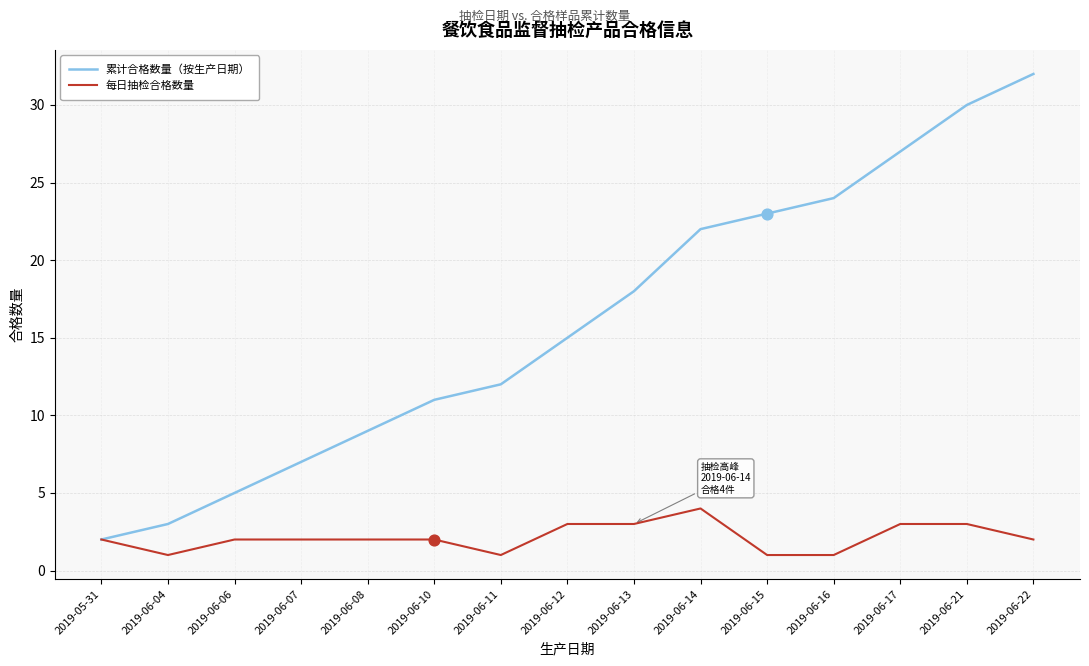

Which series has the largest total across all categories?

累计合格数量（按生产日期）